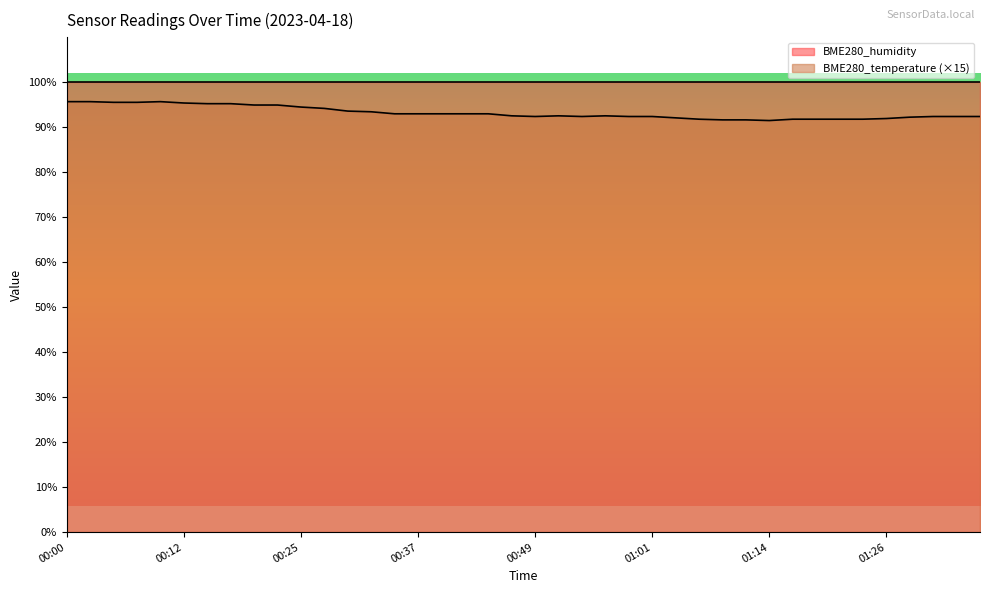

Rank the categories by value from highest to lowest.

00:00, 00:03, 00:10, 00:05, 00:08, 00:12, 00:15, 00:17, 00:20, 00:22, 00:25, 00:27, 00:30, 00:32, 00:34, 00:37, 00:39, 00:42, 00:44, 00:47, 00:51, 00:56, 00:49, 00:54, 00:59, 01:01, 01:31, 01:33, 01:36, 01:28, 01:04, 01:26, 01:06, 01:16, 01:19, 01:21, 01:24, 01:09, 01:11, 01:14